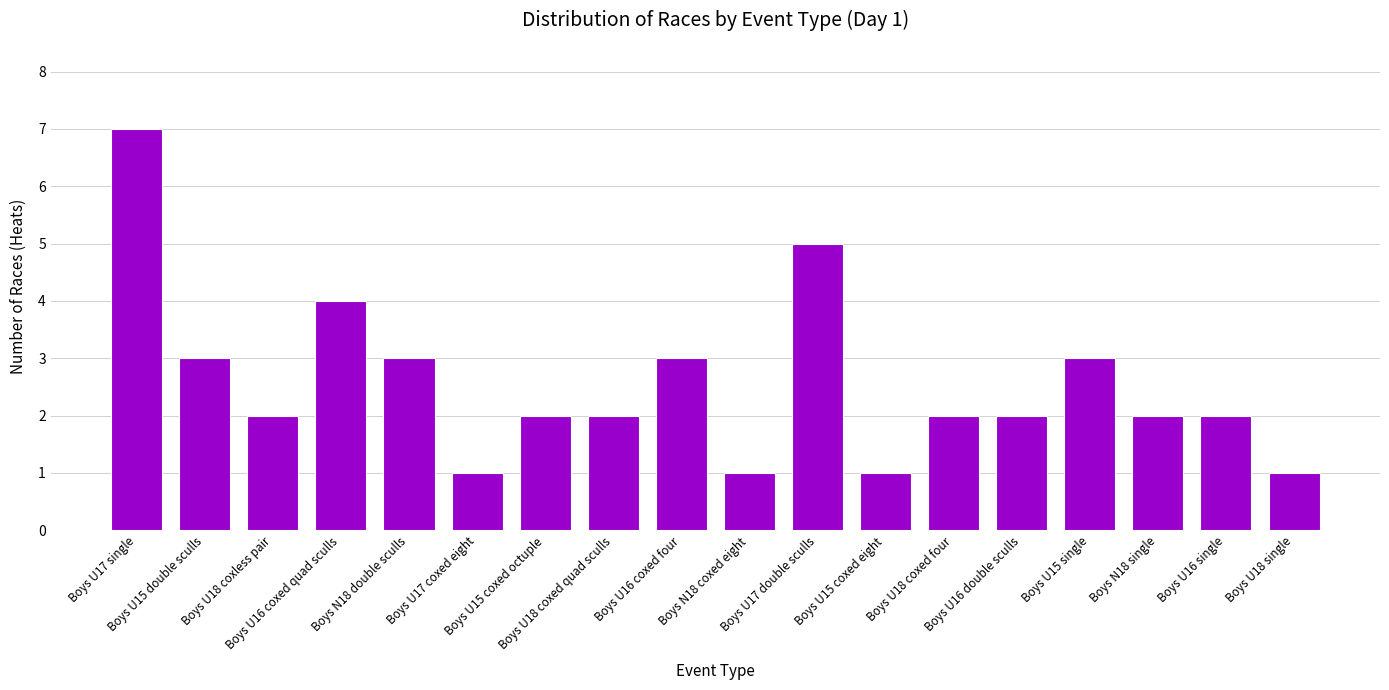

True or false: the data shows 3 at Boys U16 single.

False